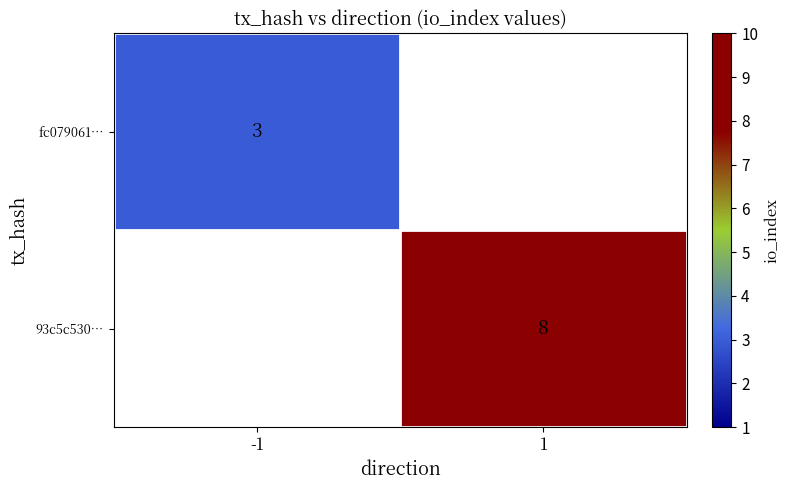

True or false: fc079061… has a value of 3 at -1.

True